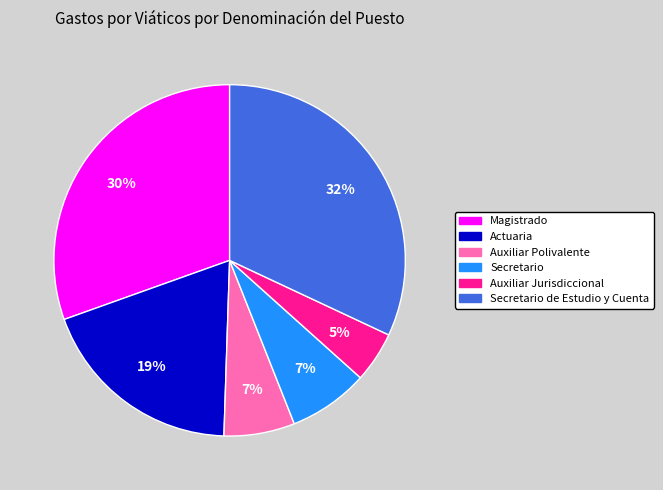

How many segments does this pie chart have?

6